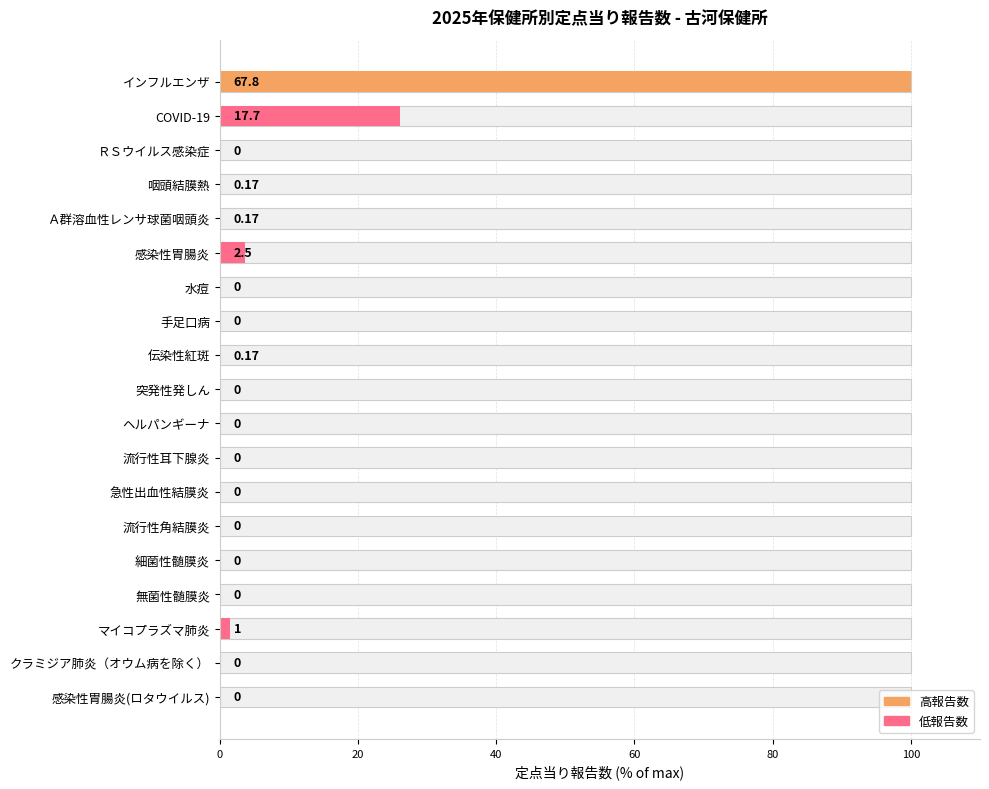

The chart shows a value of 0.0 at ヘルパンギーナ. True or false?

True